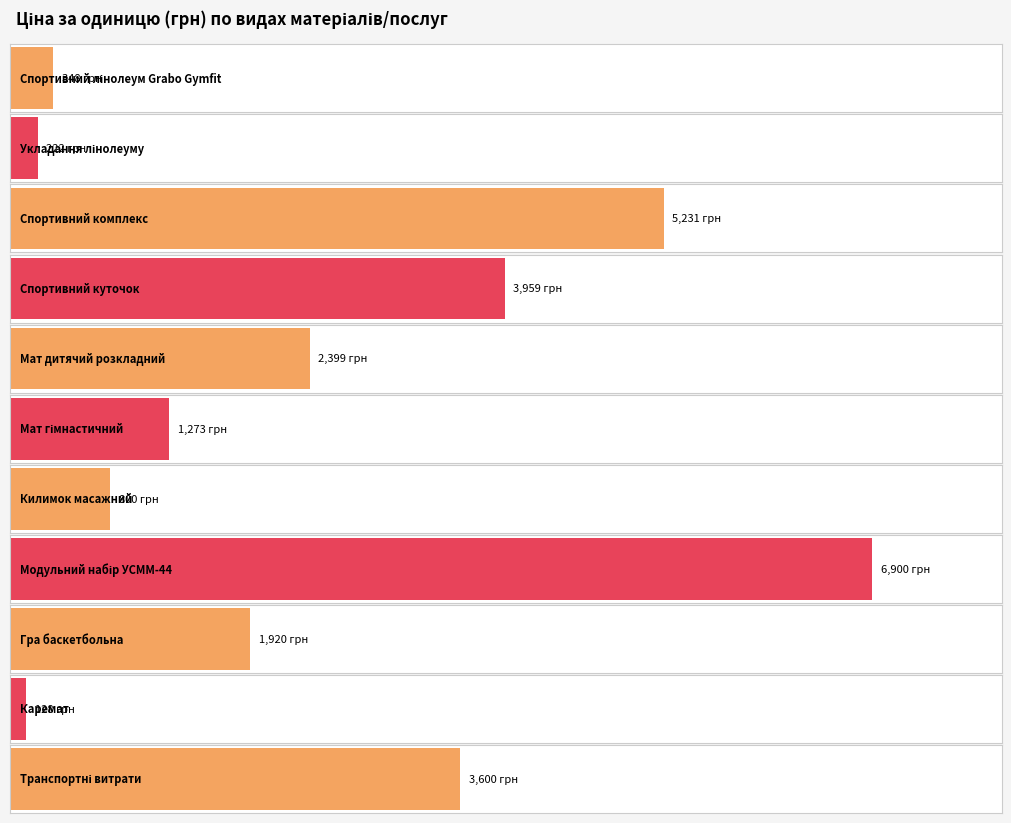

The chart shows a value of 1920 at Гра баскетбольна. True or false?

True